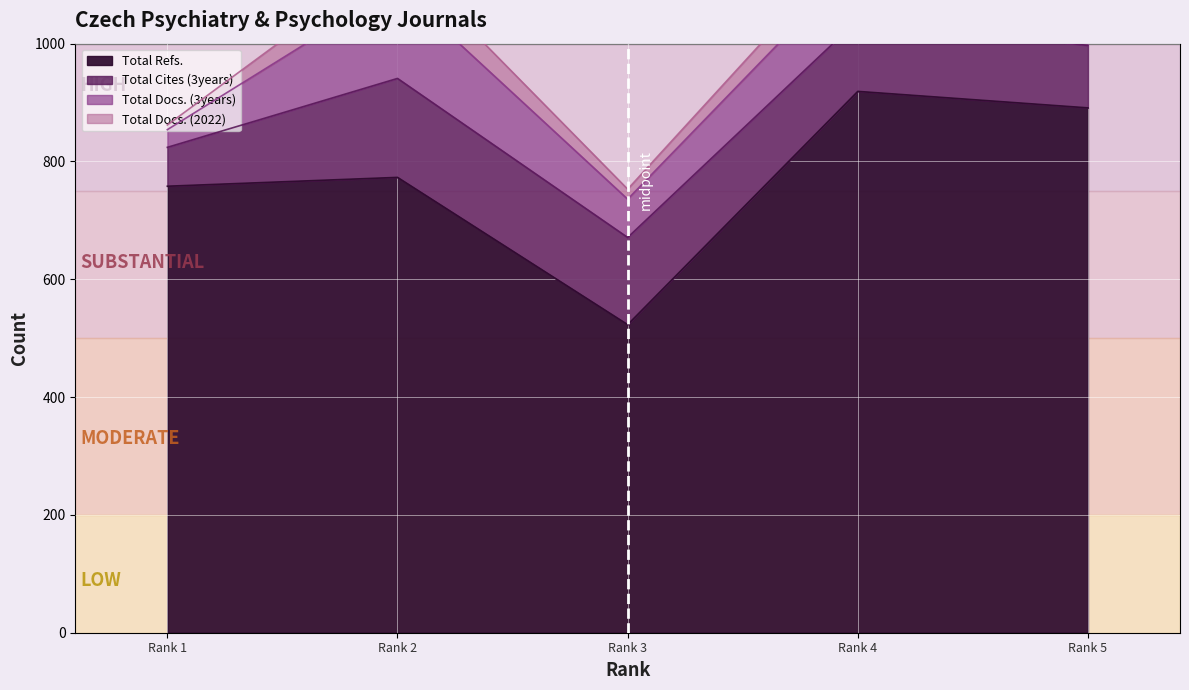

What are all the series names shown in the legend?

Total Docs. (2022), Total Docs. (3years), Total Refs., Total Cites (3years)